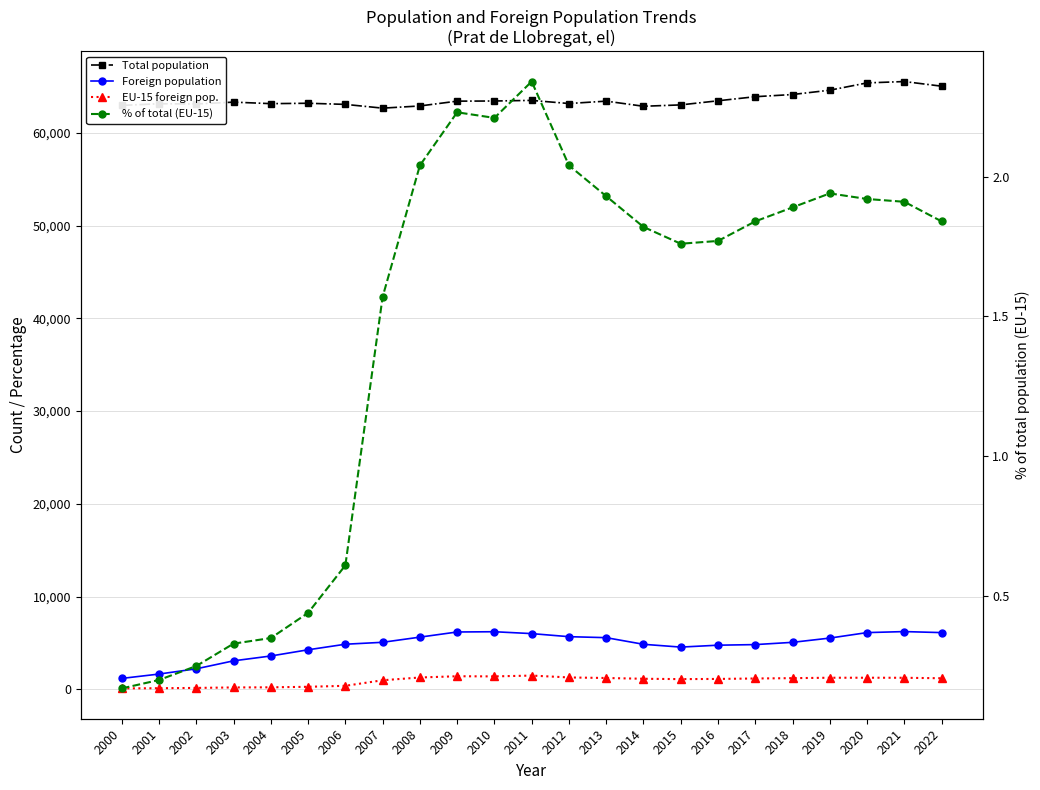

What is the difference between the maximum and minimum values in the Foreign population series?

5049.0